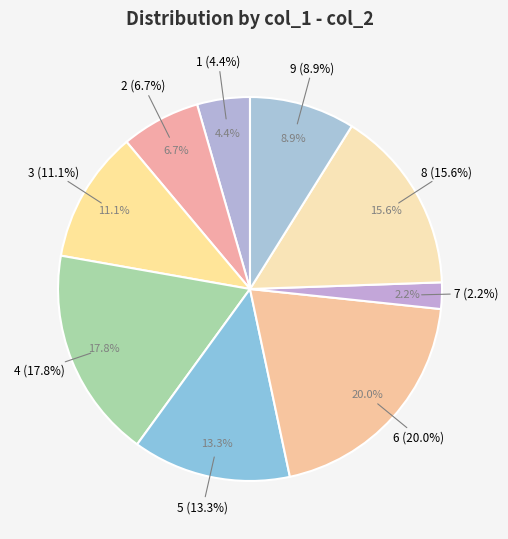

Which slice is the smallest?

7